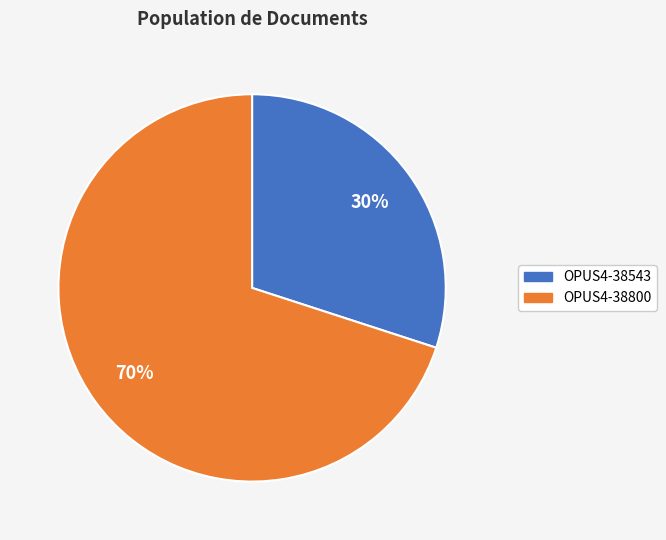

Is OPUS4-38800 the majority of the pie?

Yes